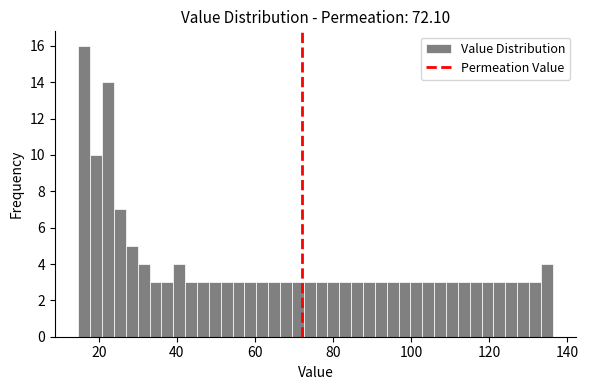

Around what value on the x-axis is the tallest bar? Give the approximate position of its centre, as read against the axis.

16